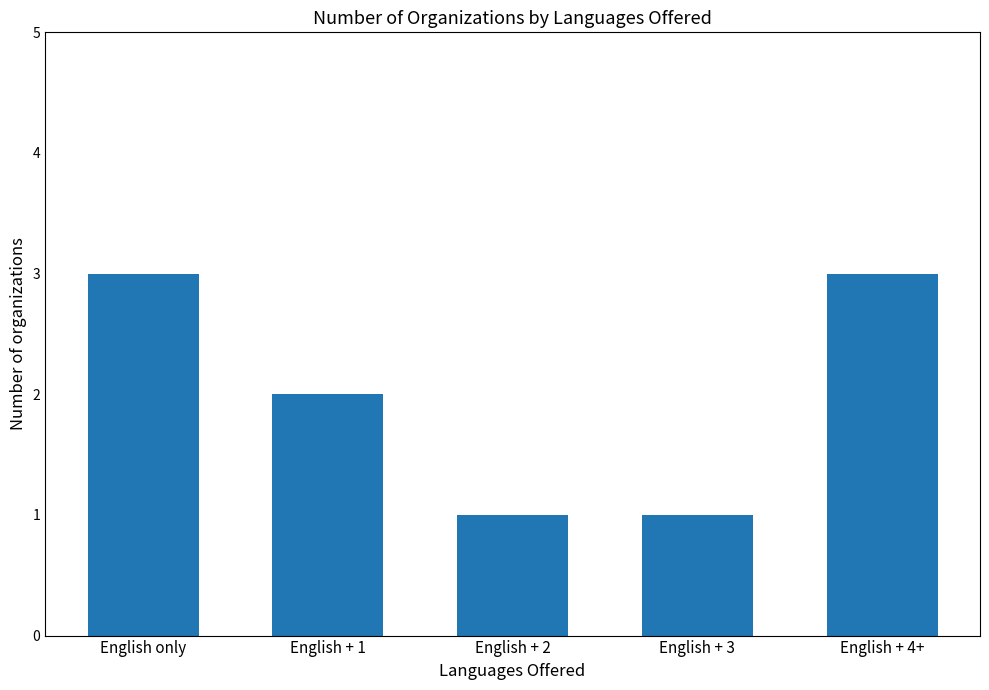

What is the ratio of the value at English + 4+ to the value at English + 1?

1.5